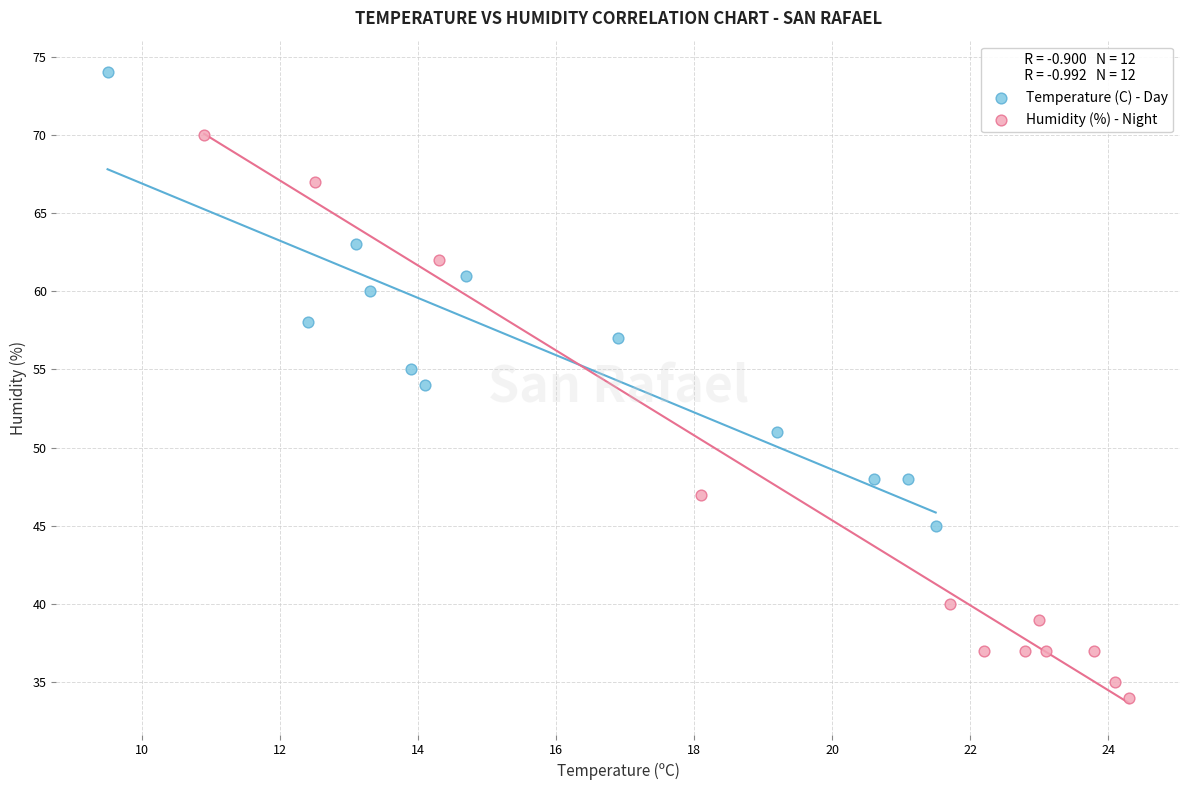

Which series contains the lowest Y value?

Humidity (%) - Night